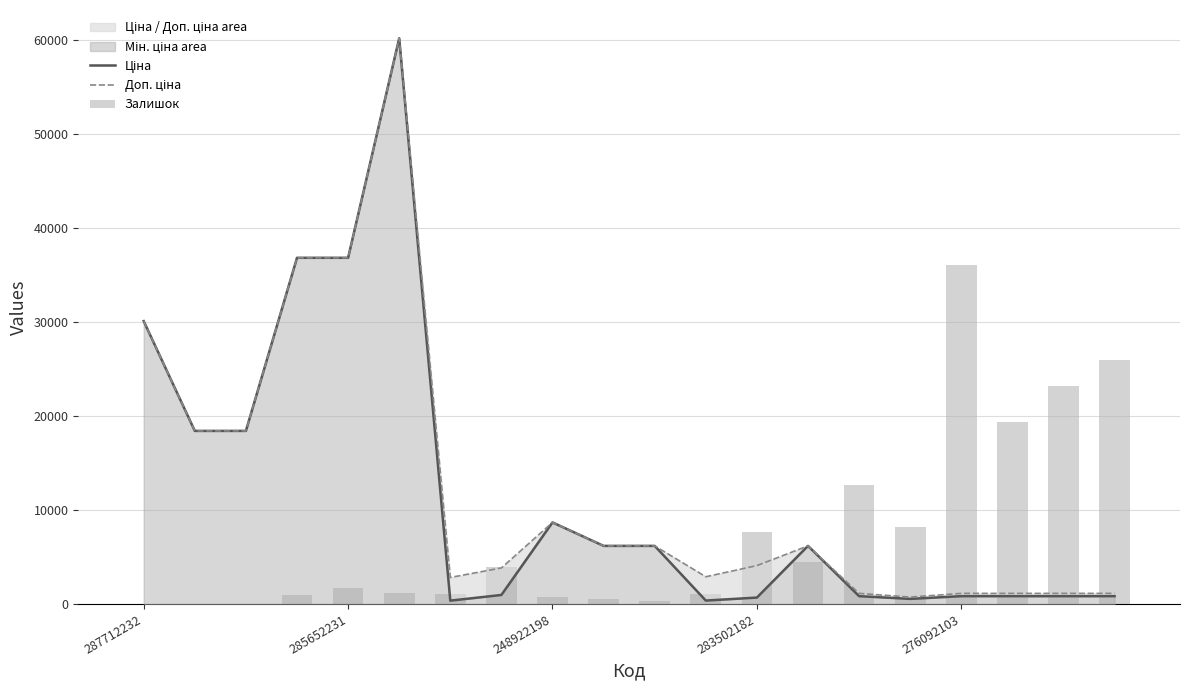

What is the average value of the Доп. ціна series?

12403.0